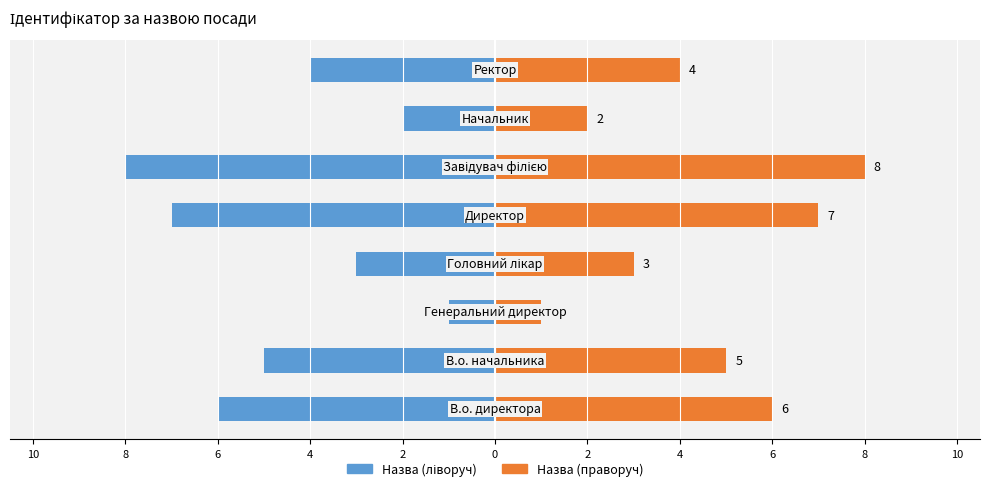

How many categories are shown in the chart?

8